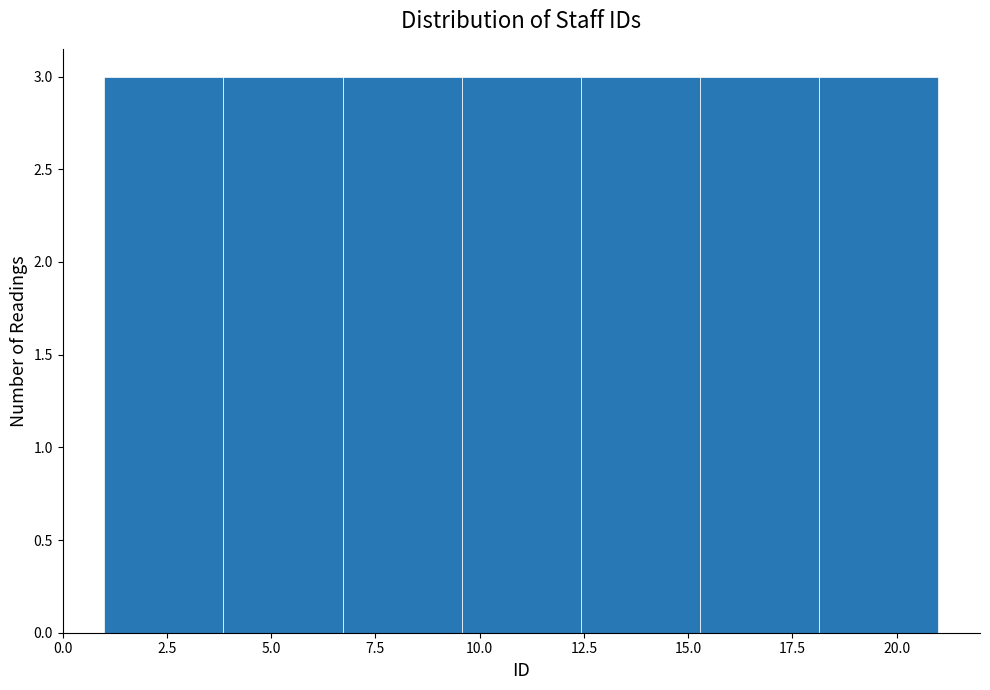

Reading left to right, transcribe this chart: for each bar, give the range it covers on the x-axis and its height. Neither the bar edges nor the heights are printed on the chart, so give them approximately, as read against the axes.

1.0 to 4.0: 3
4.0 to 6.5: 3
6.5 to 9.5: 3
9.5 to 12.5: 3
12.5 to 15.5: 3
15.5 to 18.0: 3
18.0 to 21.0: 3